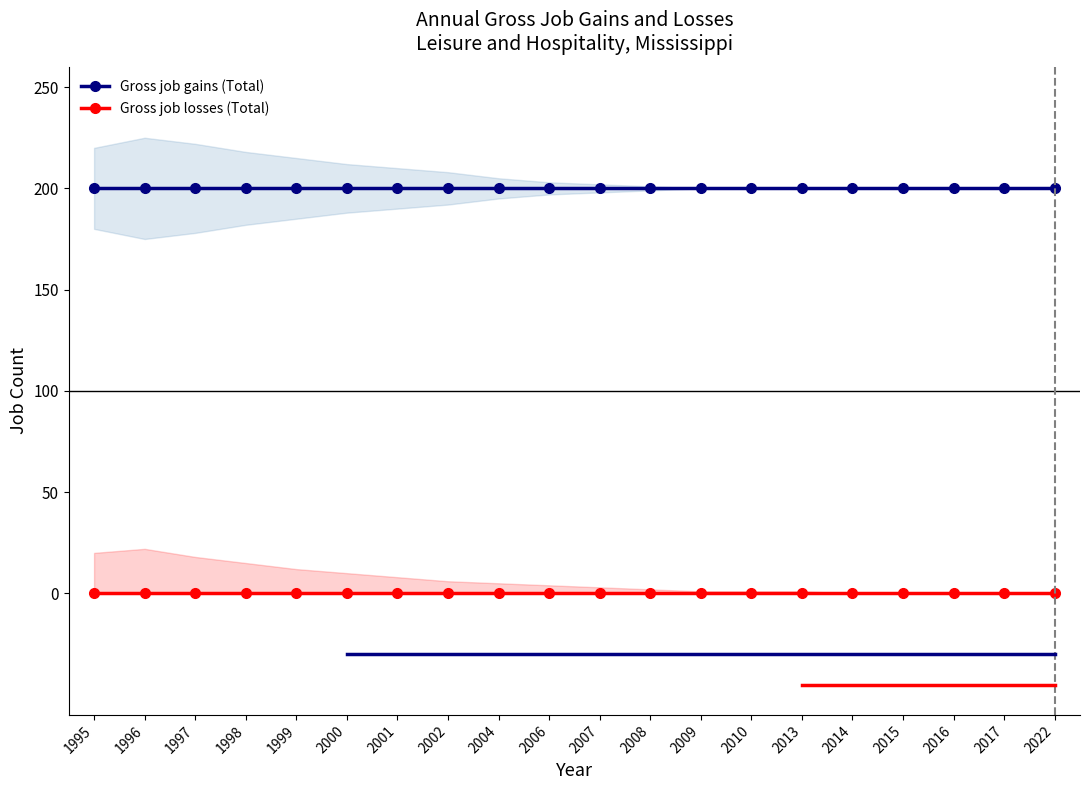

How many lines are shown in the chart?

2